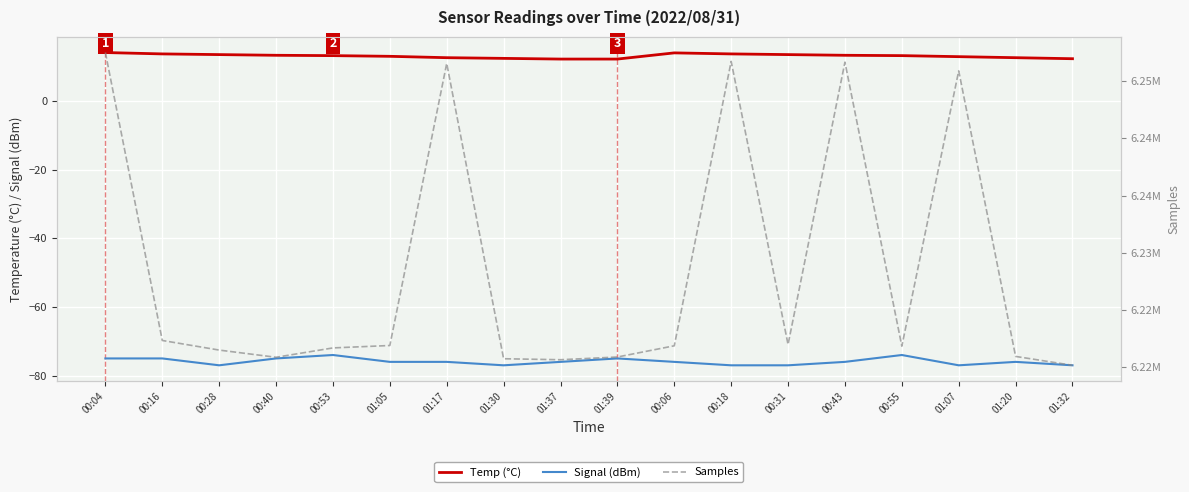

Is it true that Samples equals 6222328.0 at 00:16?

True